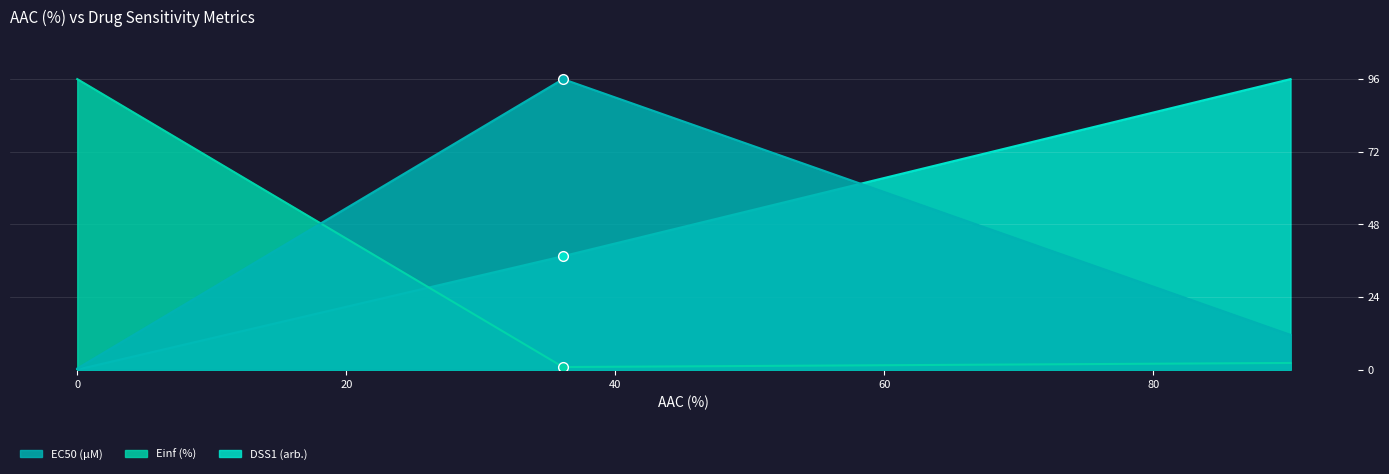

What are all the series names shown in the legend?

EC50 (µM), Einf (%), DSS1 (arb.)